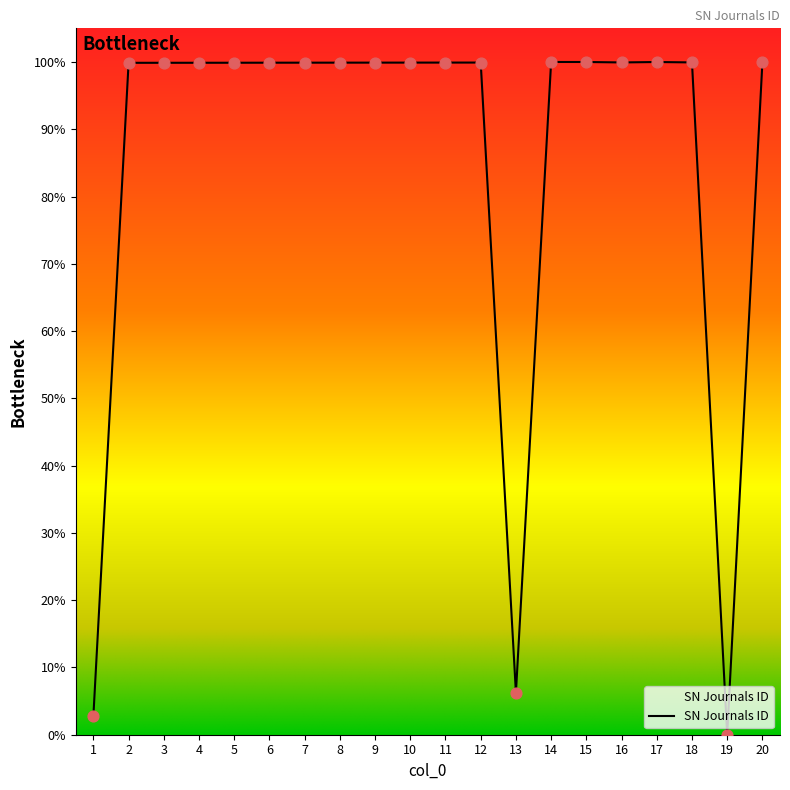

What is the change in value from 8 to 19?

-99.9